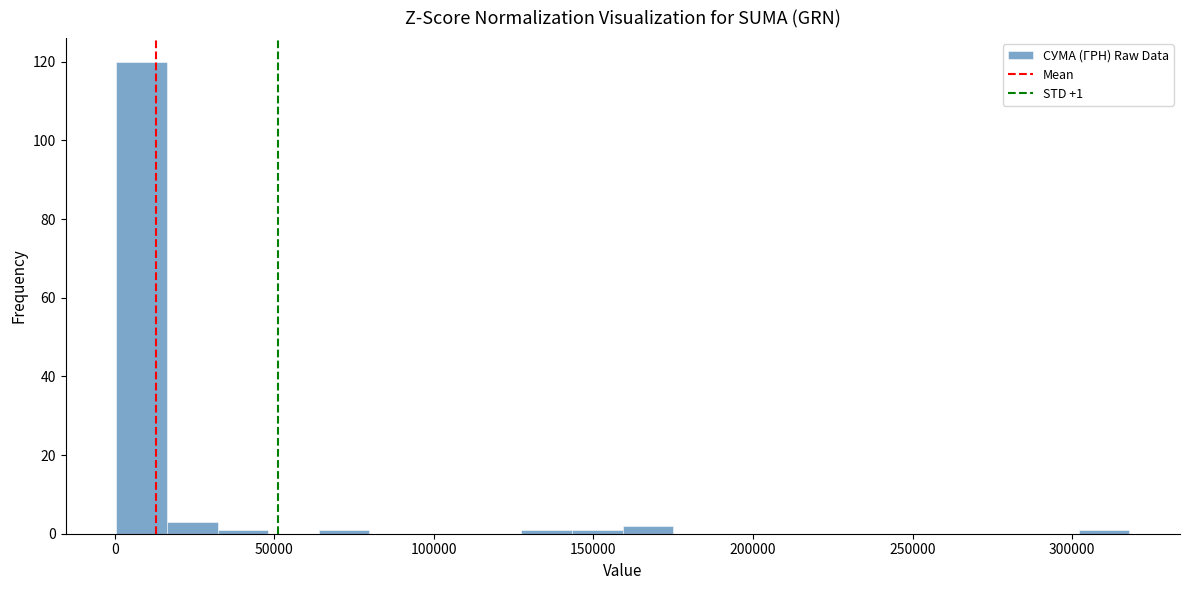

Read against the x-axis, roughly where is the centre of the tallest bar?

10000